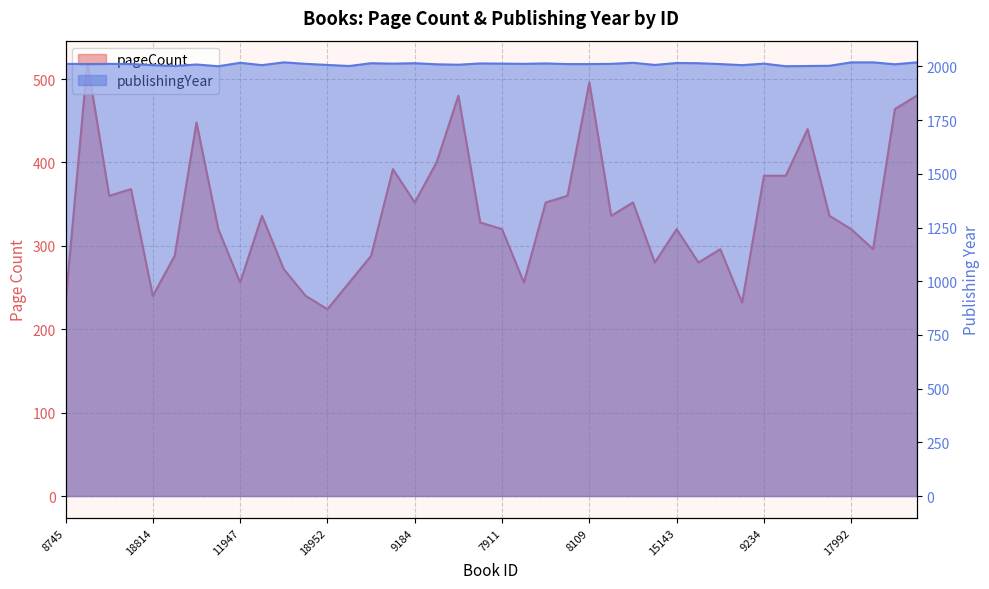

Is the value of publishingYear at 15143 greater than the value of pageCount at 11947?

Yes